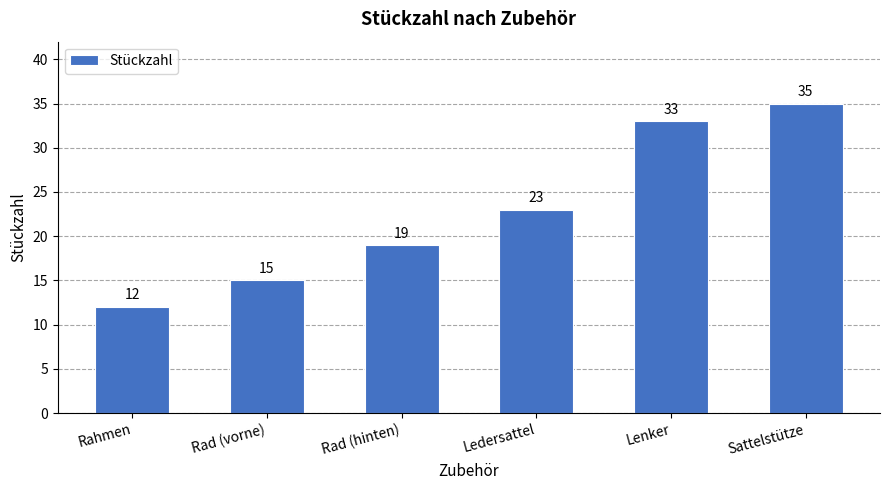

Reading left to right, list all the values displayed in this chart.

Rahmen=12	Rad (vorne)=15	Rad (hinten)=19	Ledersattel=23	Lenker=33	Sattelstütze=35